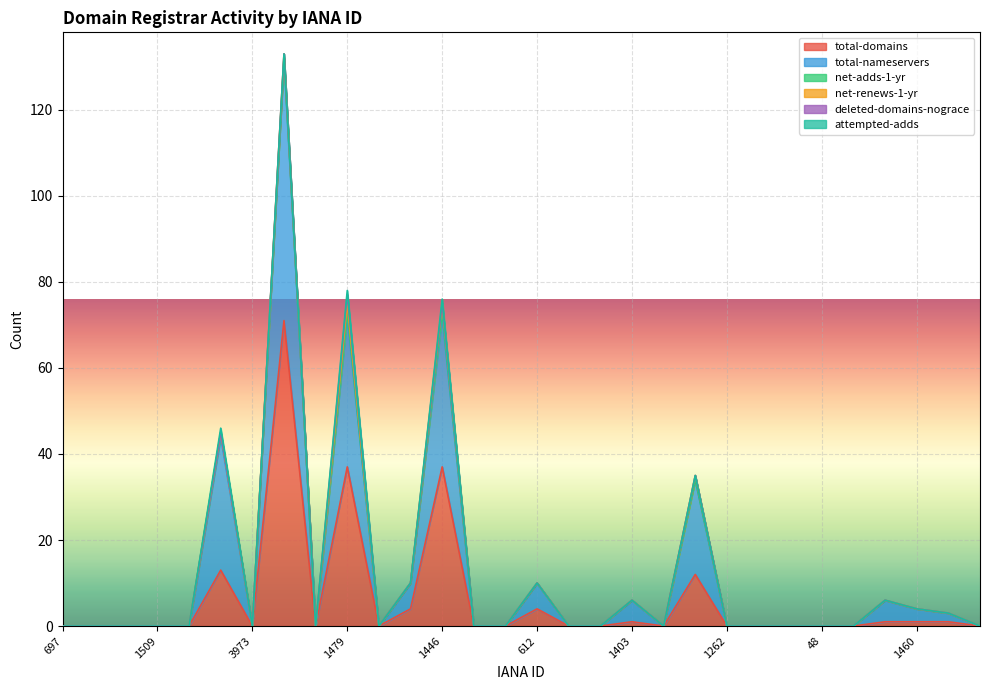

What is the average value of the total-domains series?

6